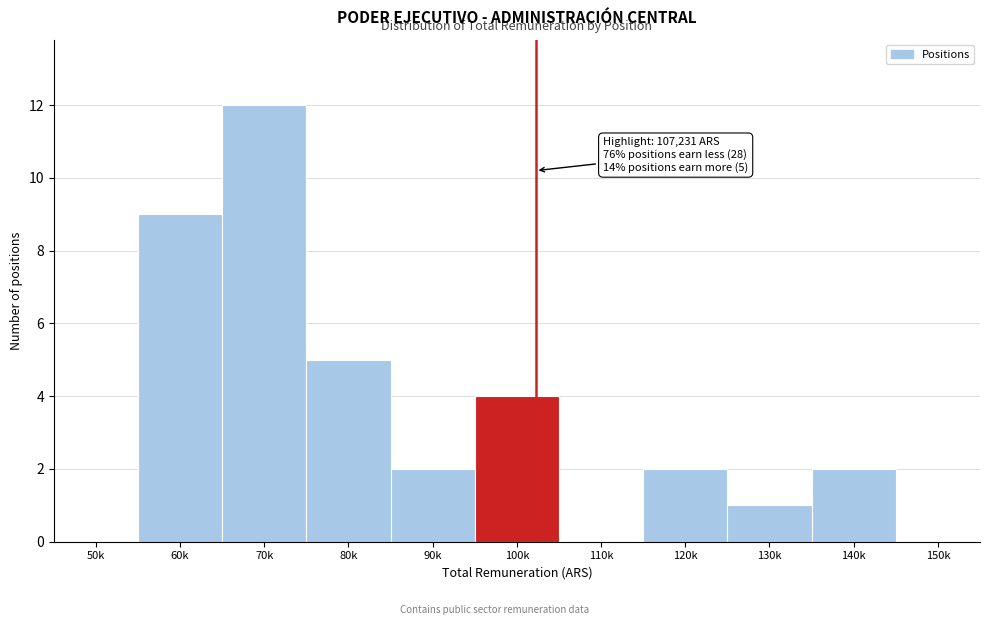

Reading left to right, what are all the values shown in this chart?

50k=0	60k=9	70k=12	80k=5	90k=2	100k=4	110k=0	120k=2	130k=1	140k=2	150k=0